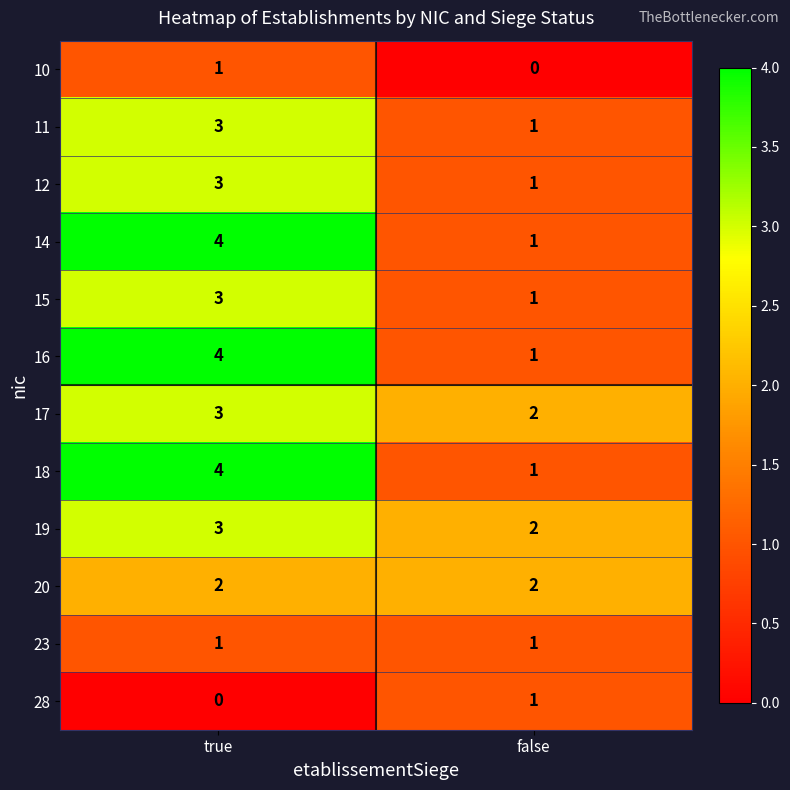

The value of 19 at false is 2. True or false?

True